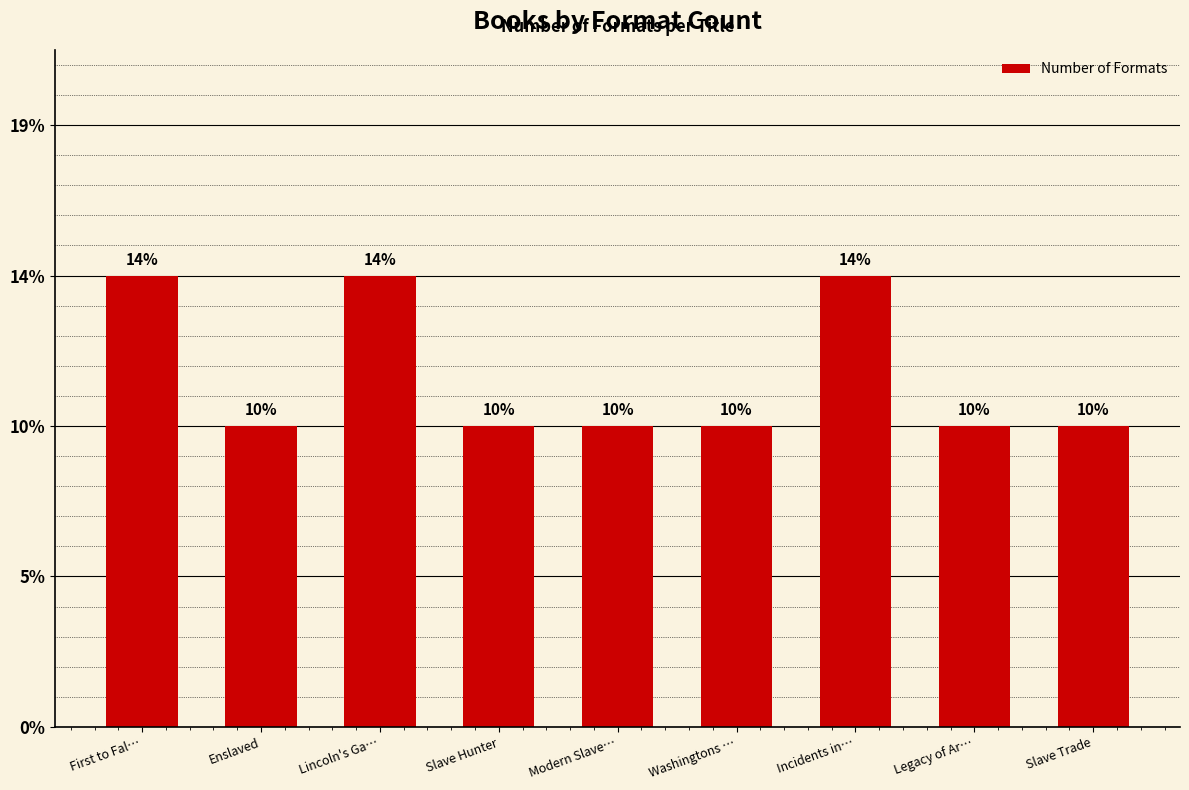

What position from the left is Slave Trade?

9